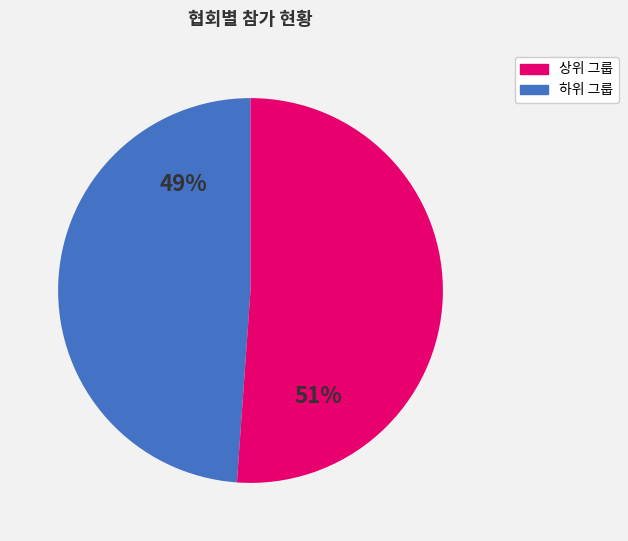

Is there a majority slice in this chart?

Yes